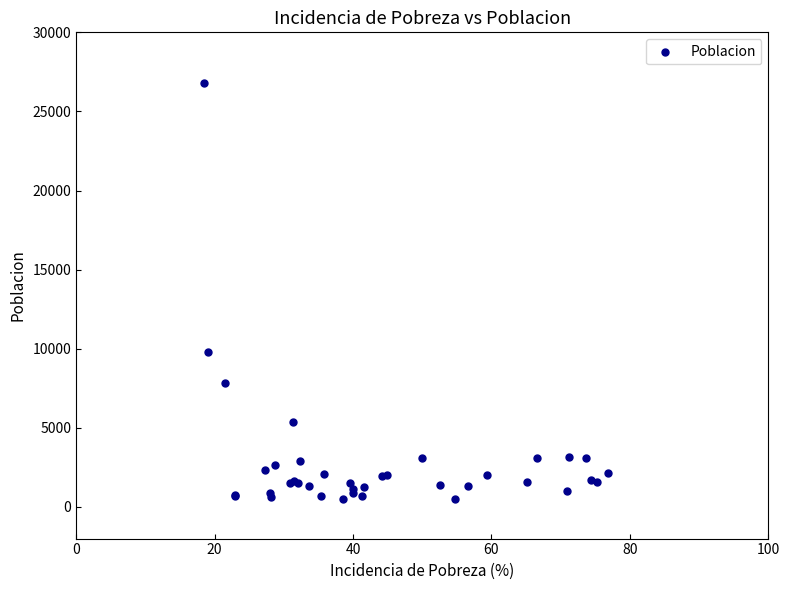

What Y value in the scatter plot is closest to 13626?

9797